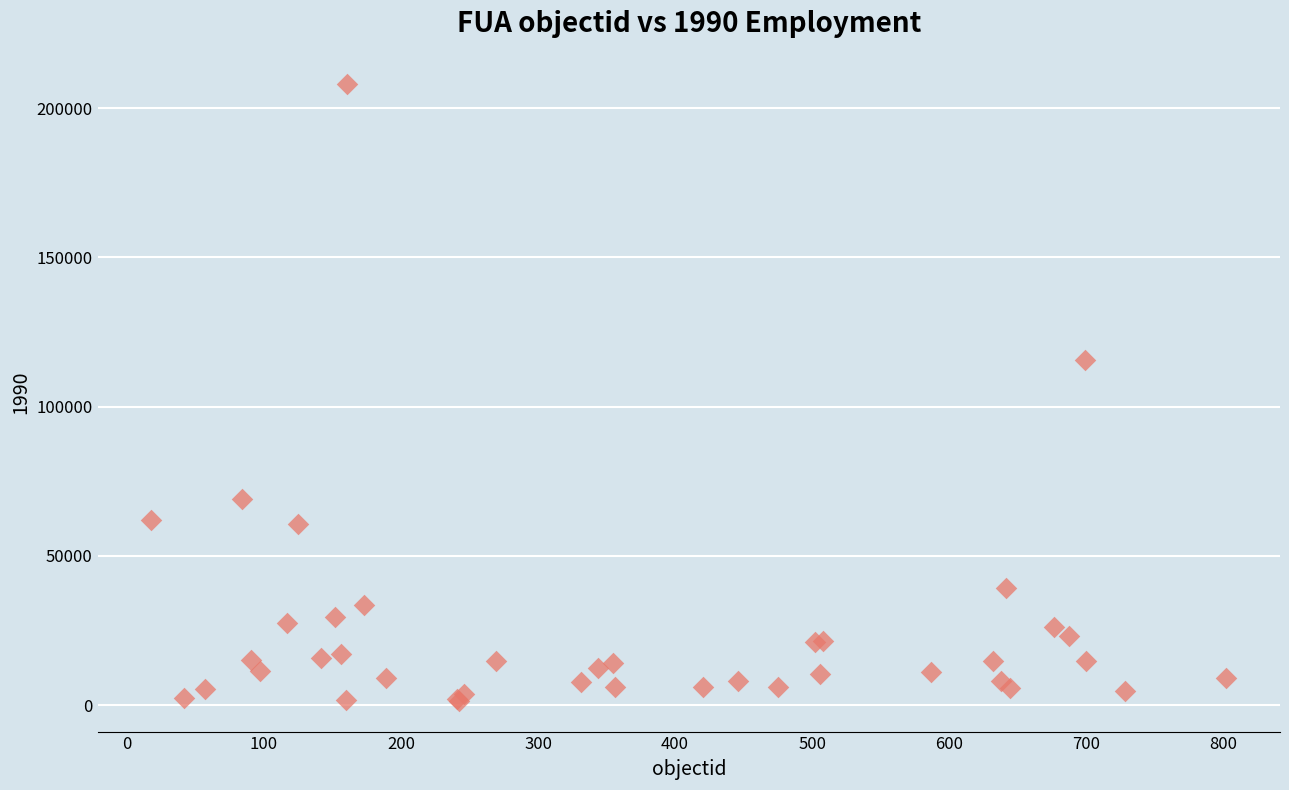

What Y value in the scatter plot is closest to 104818?

115768